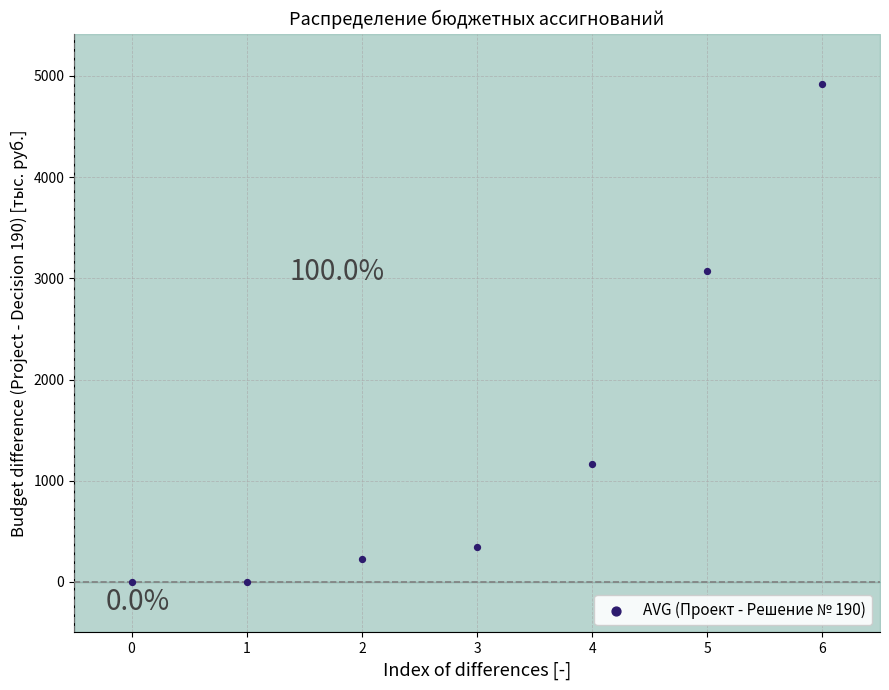

What Y value in the scatter plot is closest to 2459?

3070.3